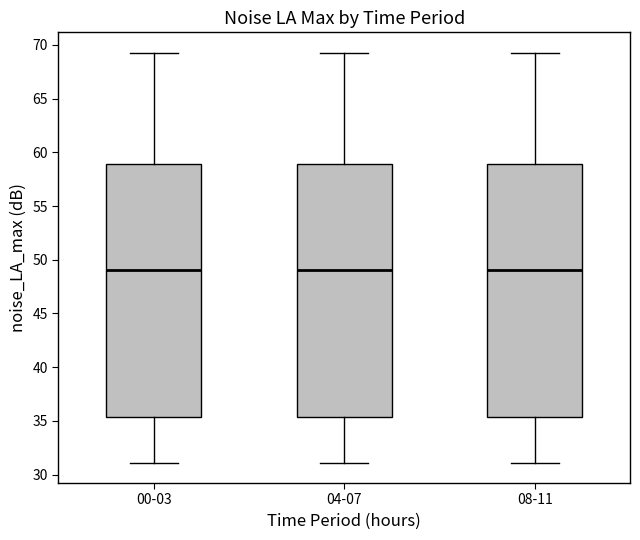

Reading left to right, transcribe this box plot: for each box, give where its median line is, the range the box spans, and where its two whiskers end, as read against the y-axis. The values are not printed on the chart, so give them approximately, as read against the axis.

00-03: median 49.0, box 35.5 to 59.0, whiskers 31.0 to 69.5
04-07: median 49.0, box 35.5 to 59.0, whiskers 31.0 to 69.5
08-11: median 49.0, box 35.5 to 59.0, whiskers 31.0 to 69.5